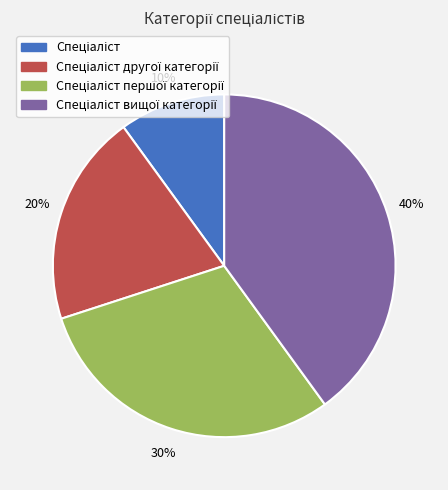

Count the number of slices in the pie.

4